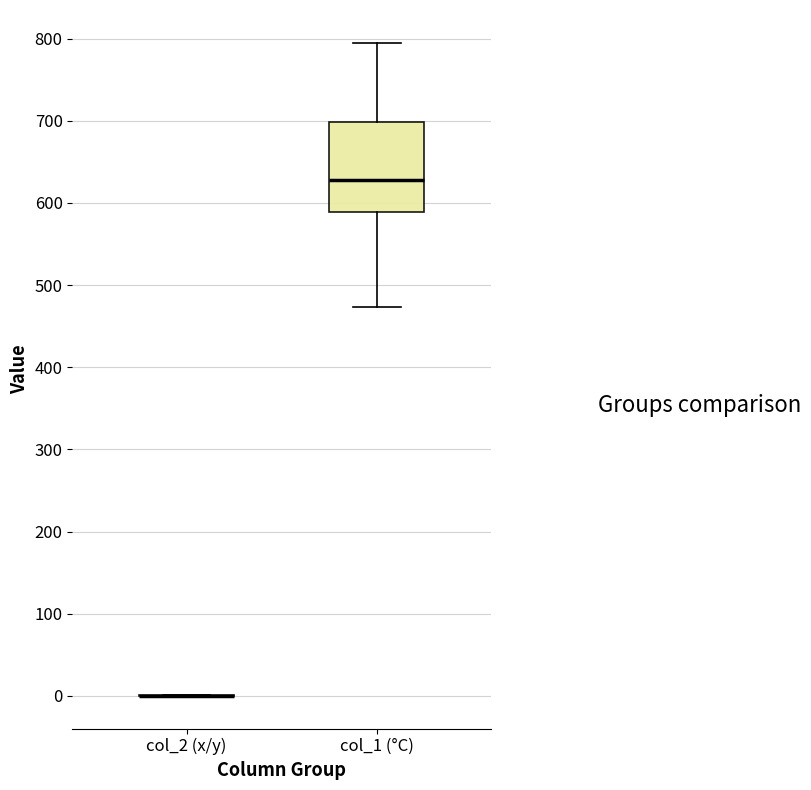

Which box is the tallest, from its lower edge to its upper edge?

col_1 (°C)